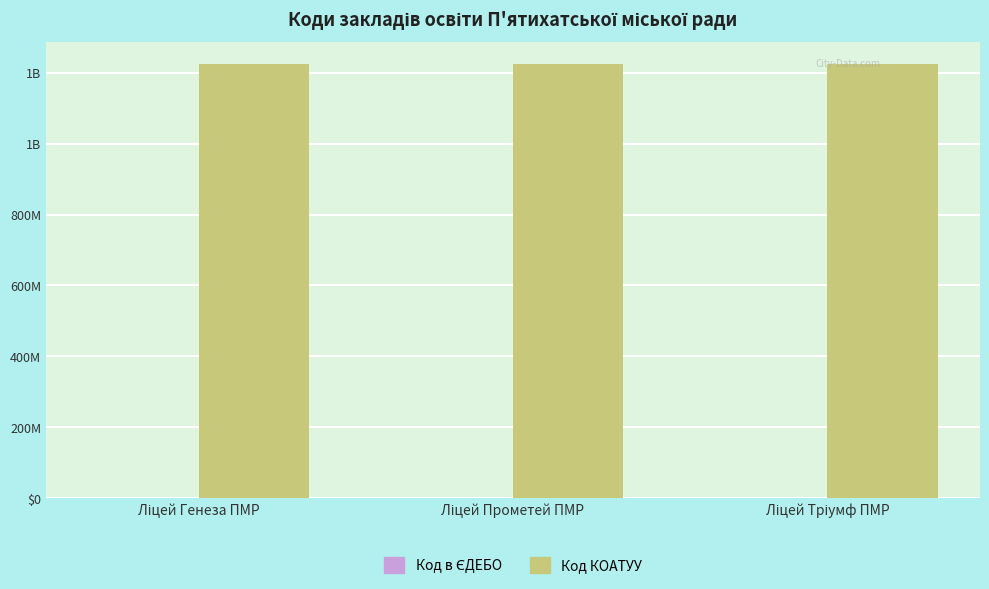

What is the difference between the Код в ЄДЕБО values at Ліцей Генеза ПМР and Ліцей Тріумф ПМР?

2998